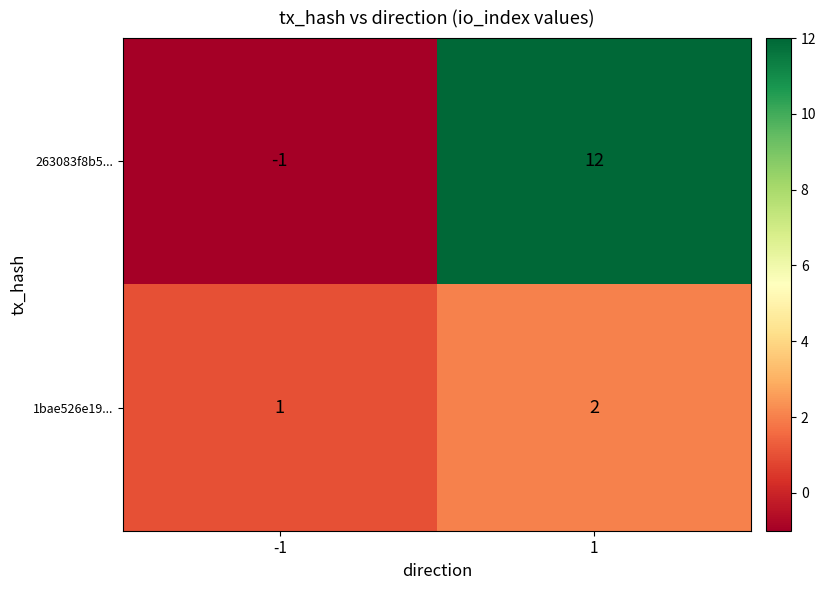

Which label corresponds to the largest value in the chart?

1